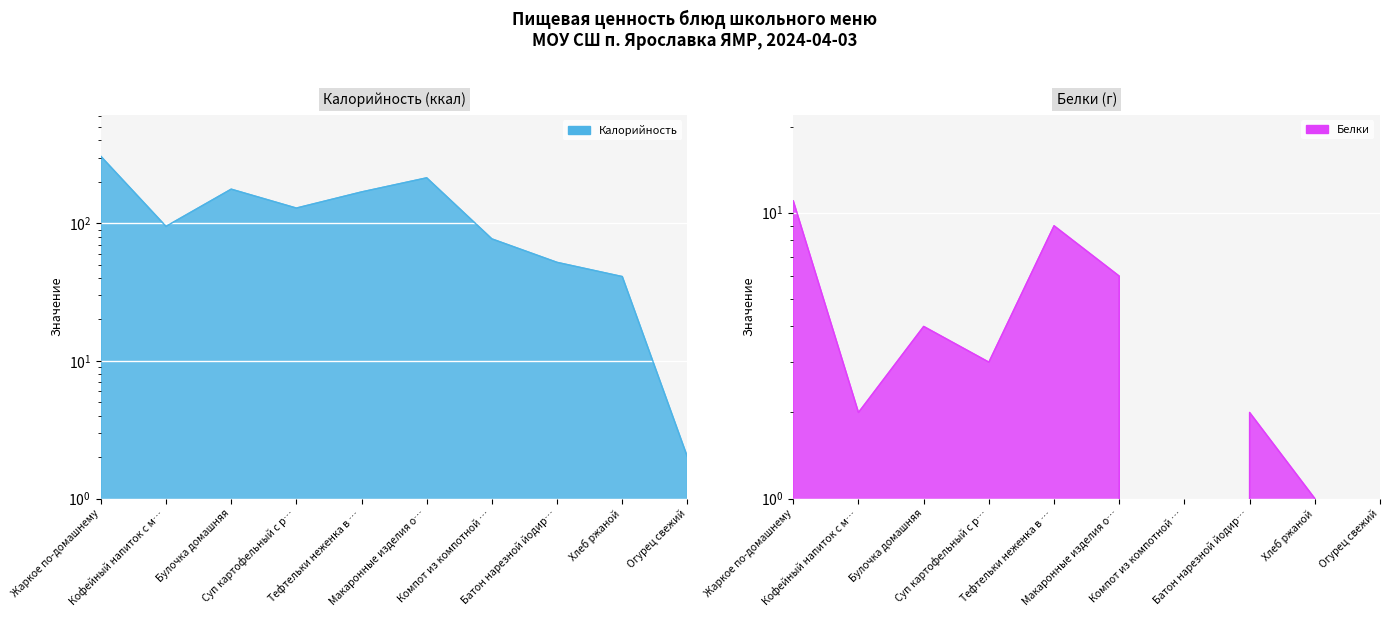

Reading right to left, list all the values displayed in this chart.

Калорийность: 2	41	52	77	214	169	129	177	95	307
Белки: 0	1	2	0	6	9	3	4	2	11